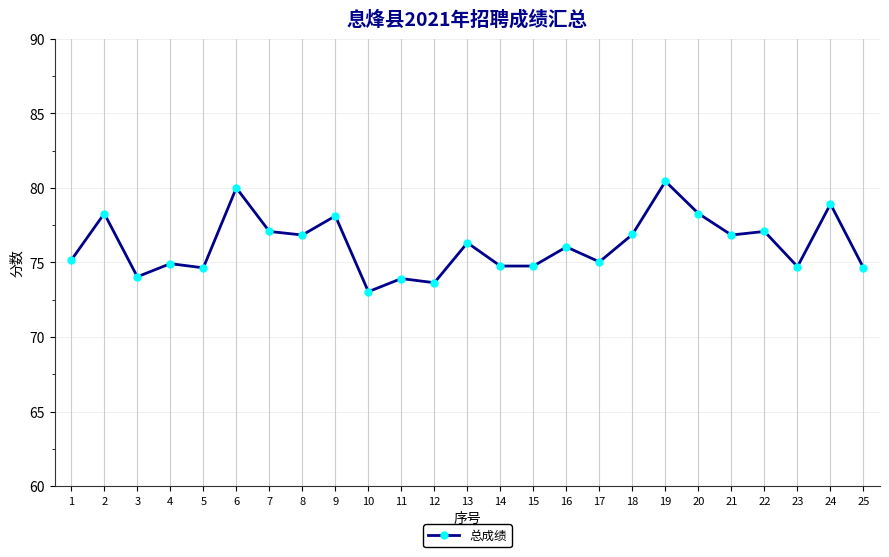

Approximately how many times larger is the value at 12 compared to 8?

1.0